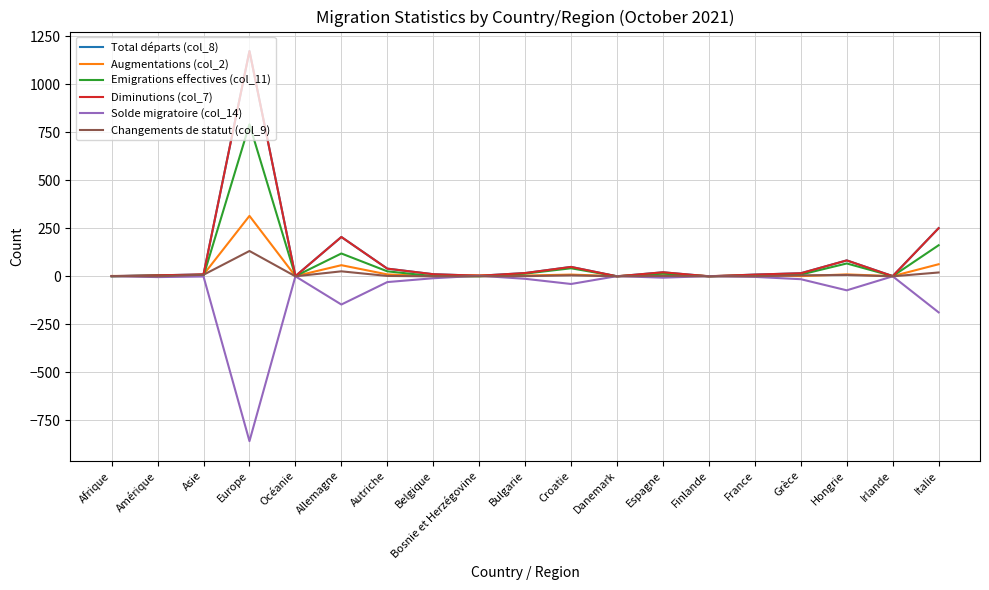

Reading left to right, transcribe all the data shown in this chart.

Total départs (col_8): Afrique=1	Amérique=5	Asie=10	Europe=1174	Océanie=1	Allemagne=205	Autriche=40	Belgique=11	Bosnie et Herzégovine=3	Bulgarie=17	Croatie=49	Danemark=0	Espagne=21	Finlande=0	France=9	Grèce=16	Hongrie=83	Irlande=1	Italie=251
Augmentations (col_2): Afrique=2	Amérique=1	Asie=9	Europe=315	Océanie=1	Allemagne=58	Autriche=10	Belgique=1	Bosnie et Herzégovine=6	Bulgarie=4	Croatie=9	Danemark=1	Espagne=14	Finlande=1	France=6	Grèce=1	Hongrie=10	Irlande=1	Italie=63
Emigrations effectives (col_11): Afrique=0	Amérique=5	Asie=2	Europe=792	Océanie=1	Allemagne=119	Autriche=26	Belgique=1	Bosnie et Herzégovine=0	Bulgarie=14	Croatie=42	Danemark=0	Espagne=14	Finlande=0	France=5	Grèce=9	Hongrie=67	Irlande=1	Italie=162
Diminutions (col_7): Afrique=1	Amérique=5	Asie=10	Europe=1174	Océanie=1	Allemagne=205	Autriche=40	Belgique=11	Bosnie et Herzégovine=3	Bulgarie=17	Croatie=49	Danemark=0	Espagne=21	Finlande=0	France=9	Grèce=16	Hongrie=83	Irlande=1	Italie=251
Solde migratoire (col_14): Afrique=1	Amérique=-4	Asie=-1	Europe=-859	Océanie=0	Allemagne=-147	Autriche=-30	Belgique=-10	Bosnie et Herzégovine=3	Bulgarie=-13	Croatie=-40	Danemark=1	Espagne=-7	Finlande=1	France=-3	Grèce=-15	Hongrie=-73	Irlande=0	Italie=-188
Changements de statut (col_9): Afrique=1	Amérique=0	Asie=8	Europe=132	Océanie=0	Allemagne=26	Autriche=2	Belgique=0	Bosnie et Herzégovine=0	Bulgarie=1	Croatie=5	Danemark=0	Espagne=2	Finlande=0	France=0	Grèce=5	Hongrie=7	Irlande=0	Italie=20